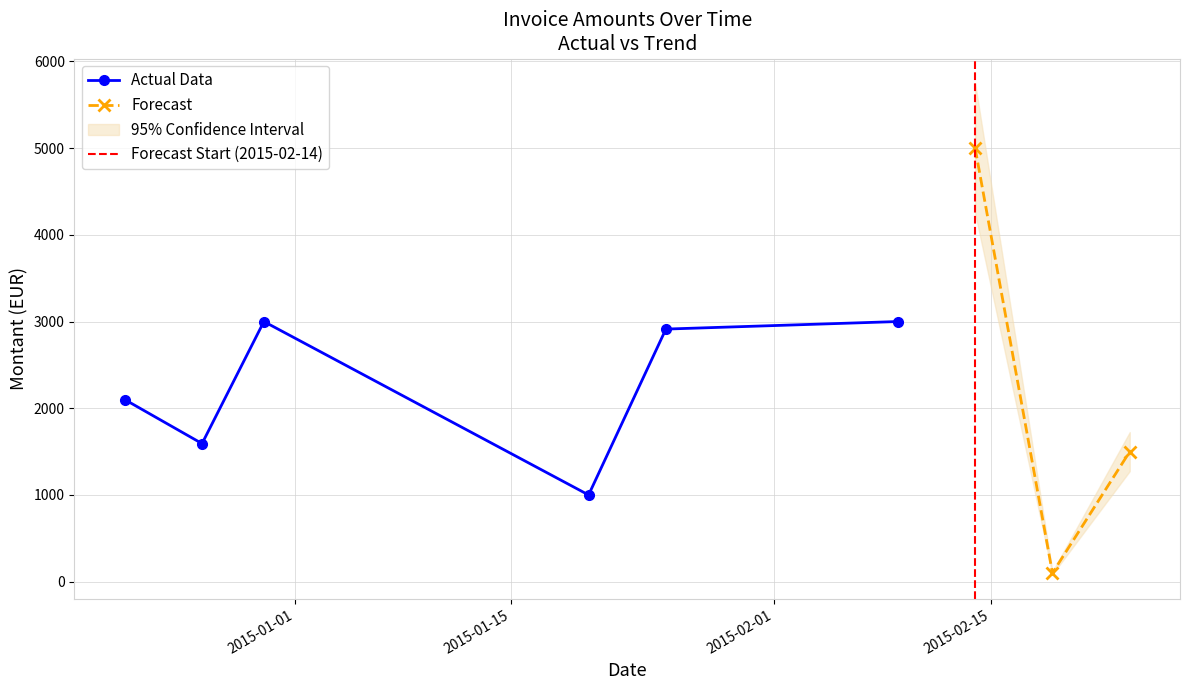

Where is the data nearest to the value 2550?

2015-01-25